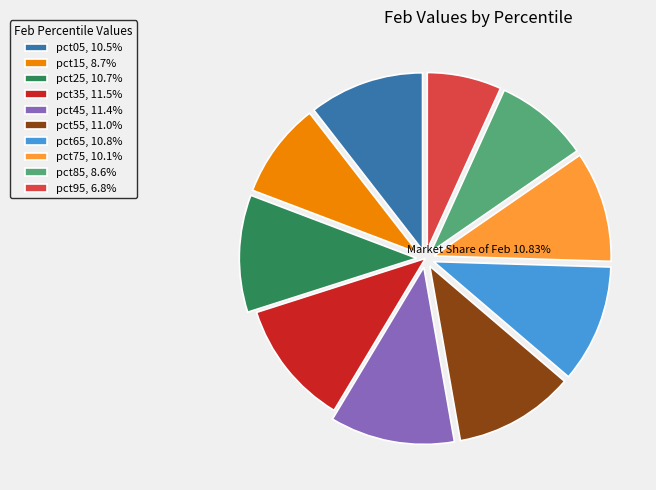

Is the sum of pct75, 10.1% and pct05, 10.5% greater than half?

No